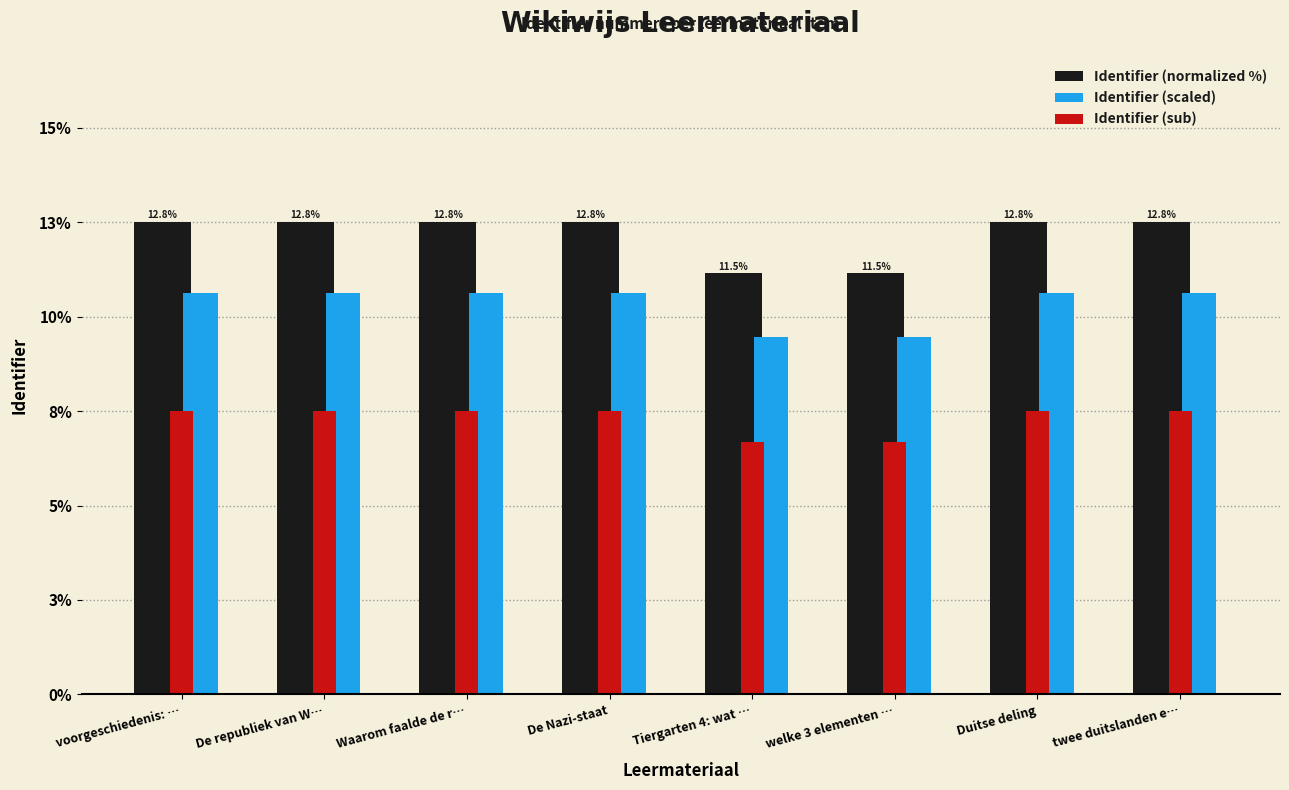

The value of Identifier (sub) at Waarom faalde de r… is 10.1. True or false?

False